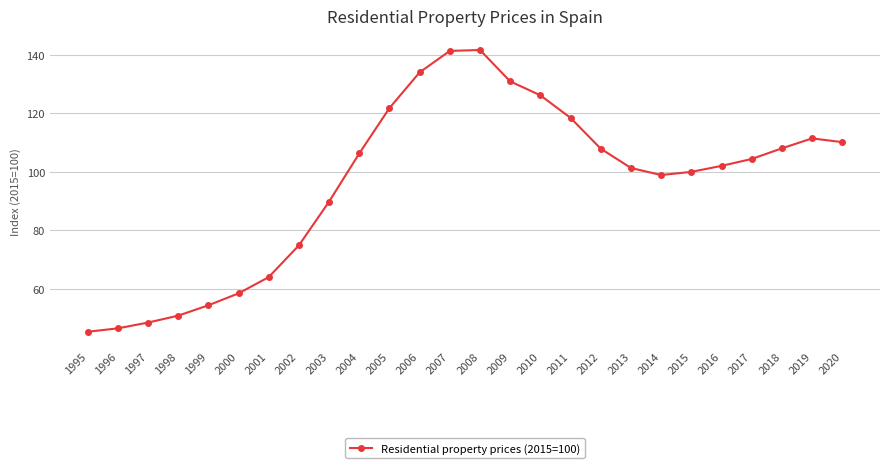

The chart shows a value of 111.4 at 2019. True or false?

True